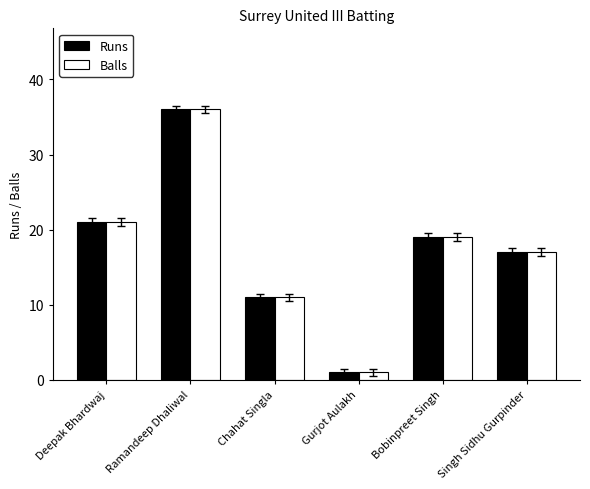

List the labels in order of Balls value, smallest first.

Gurjot Aulakh, Chahat Singla, Singh Sidhu Gurpinder, Bobinpreet Singh, Deepak Bhardwaj, Ramandeep Dhaliwal